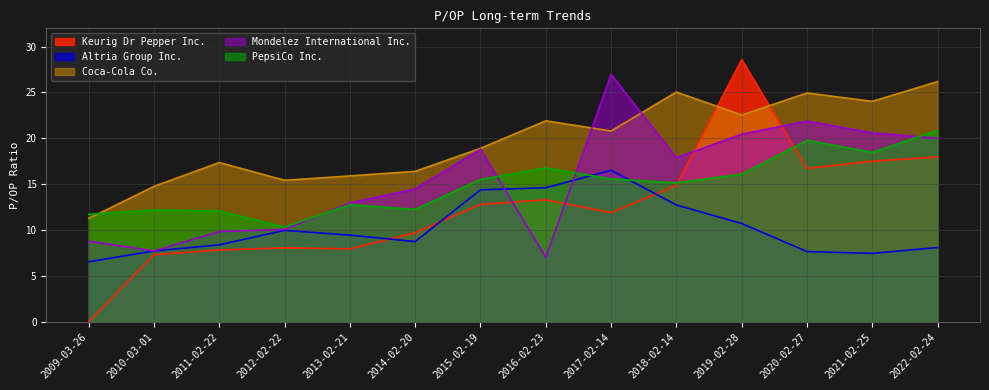

What is the difference between the maximum and minimum values in the Coca-Cola Co. series?

14.9